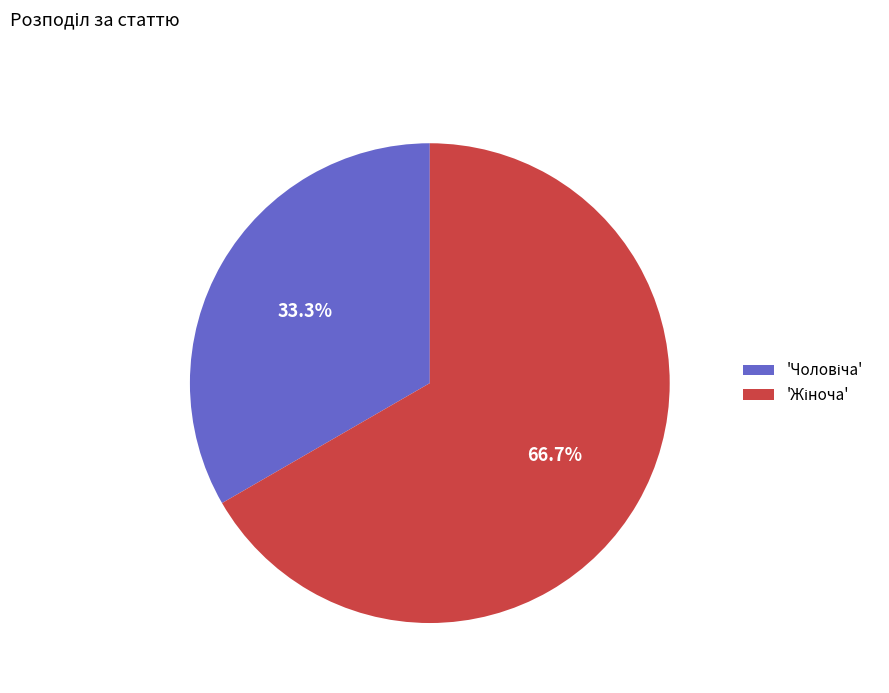

Does any single category account for the majority?

Yes